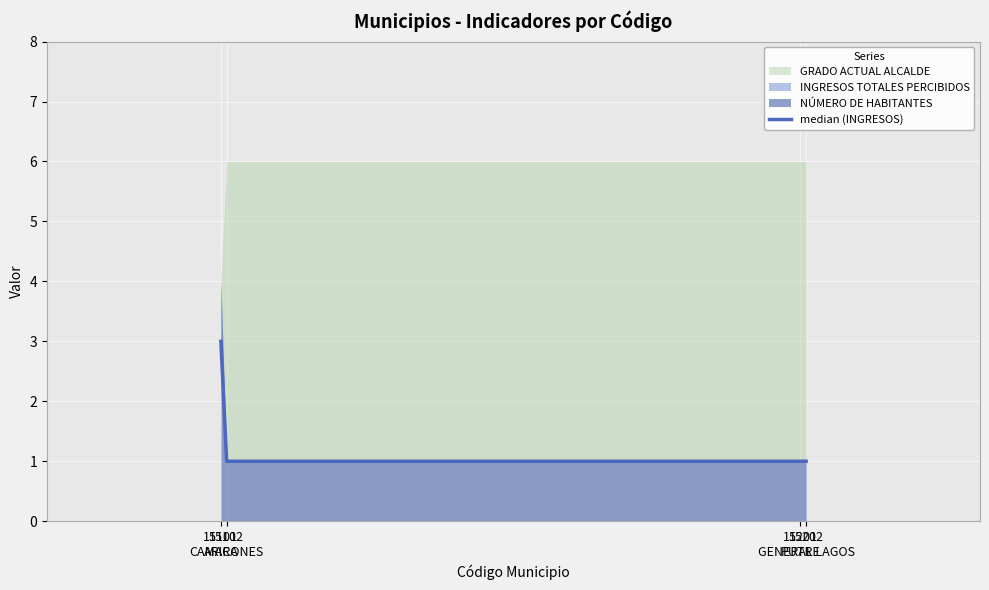

What value does the data have at 15102
CAMARONES?

1